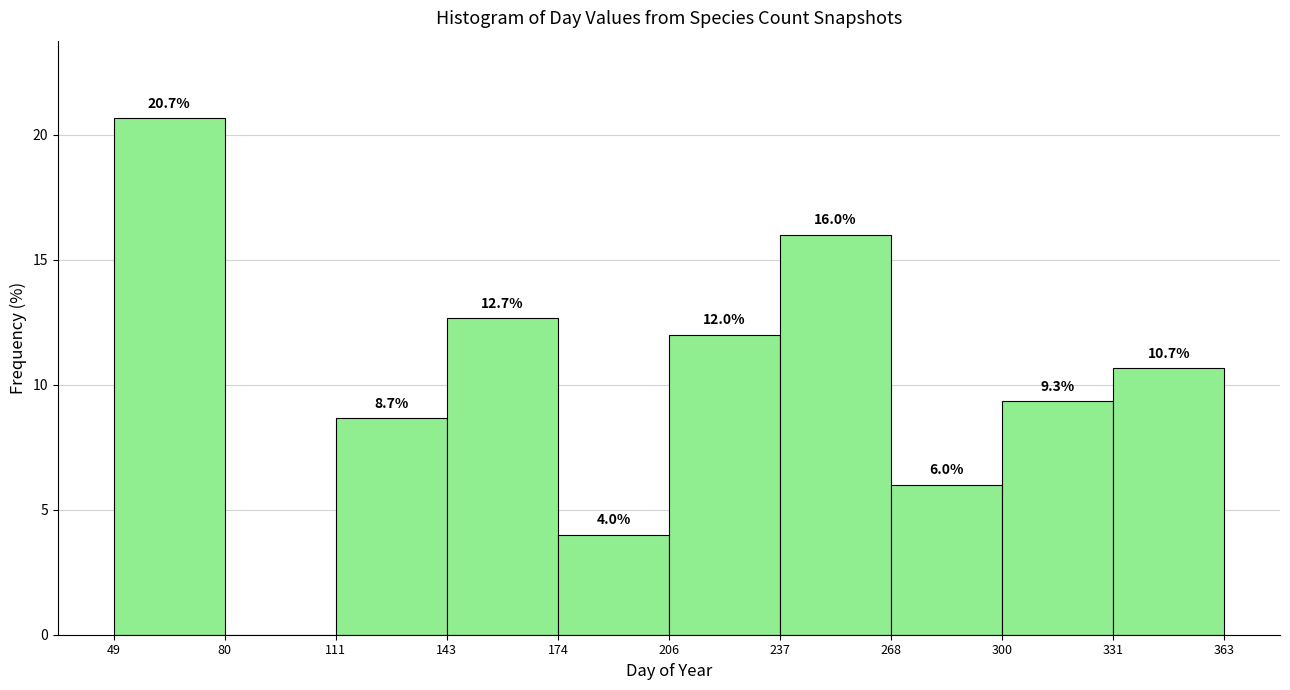

Which range on the x-axis has the tallest bar?

49 to 80